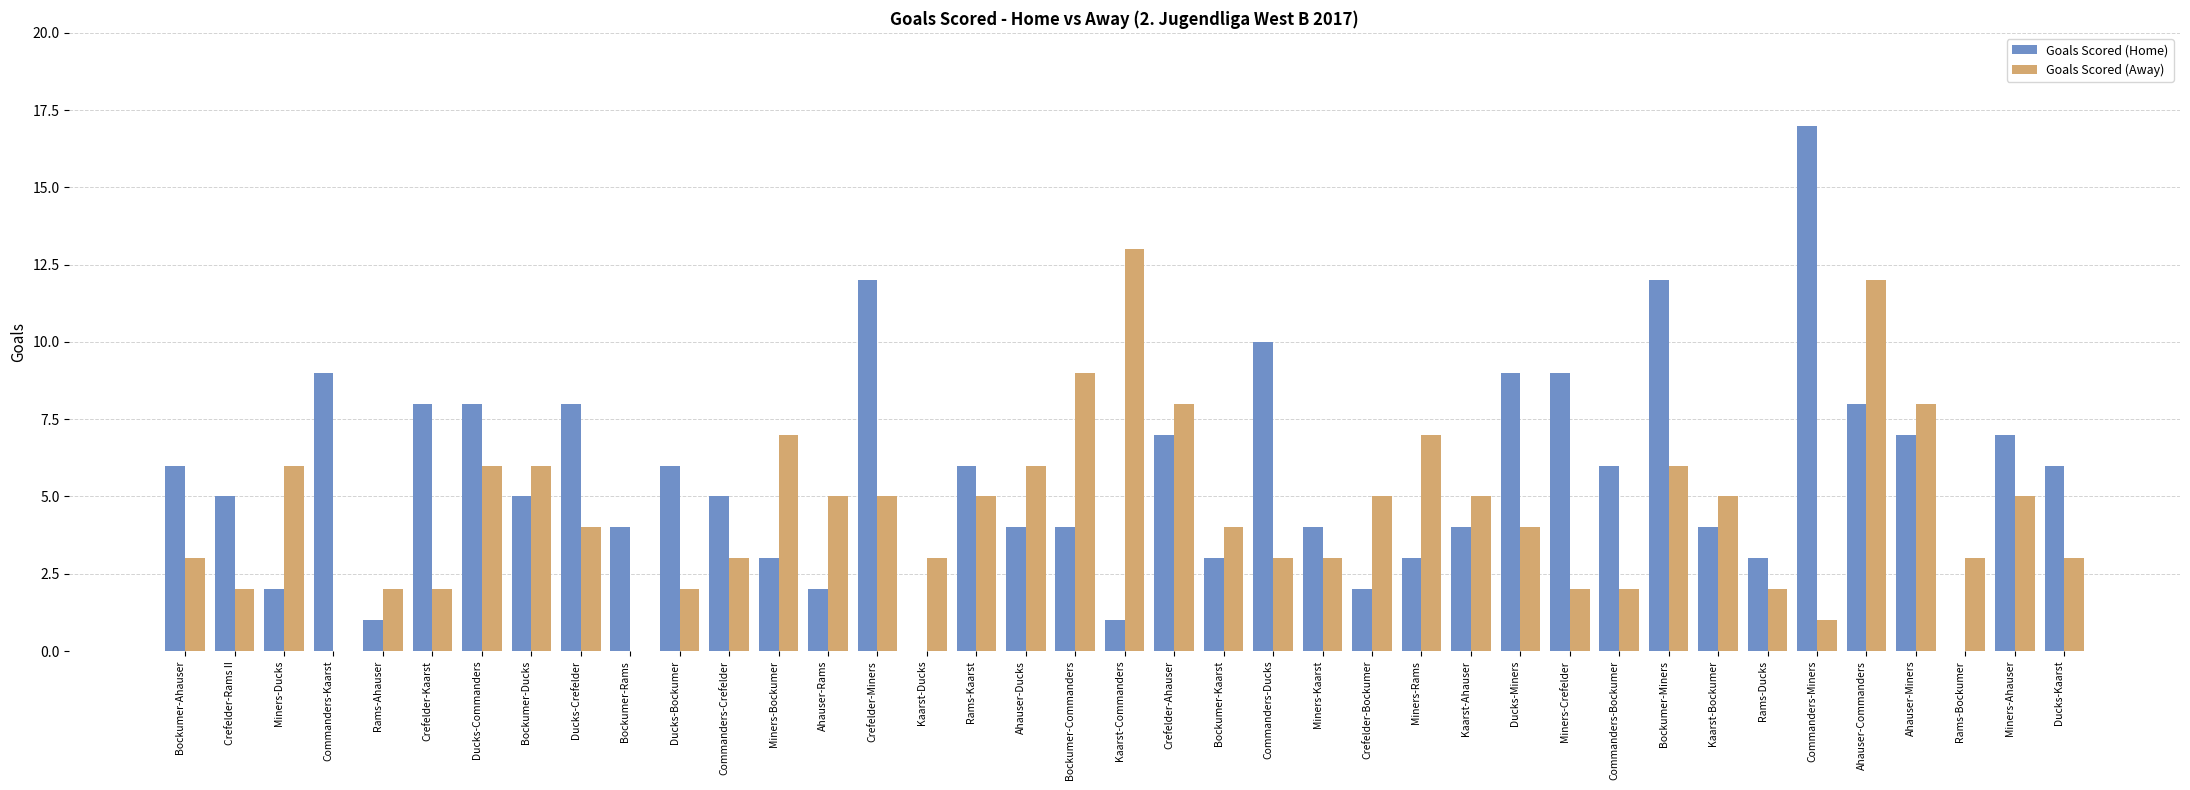

What is the maximum value for Goals Scored (Home)?

17